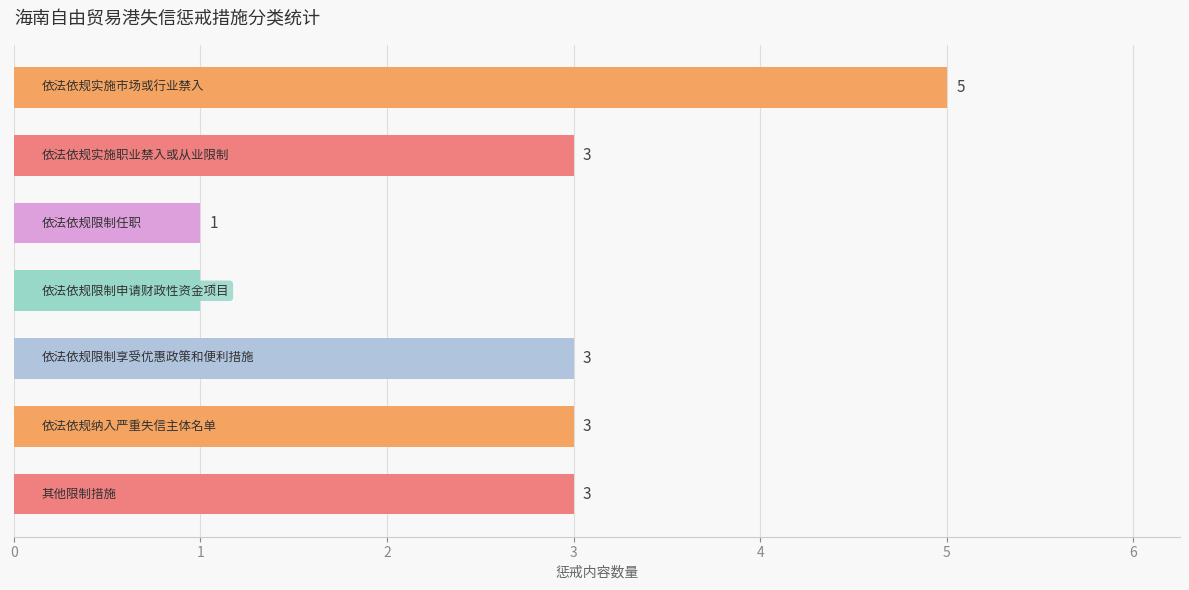

How many categories are shown in the chart?

7